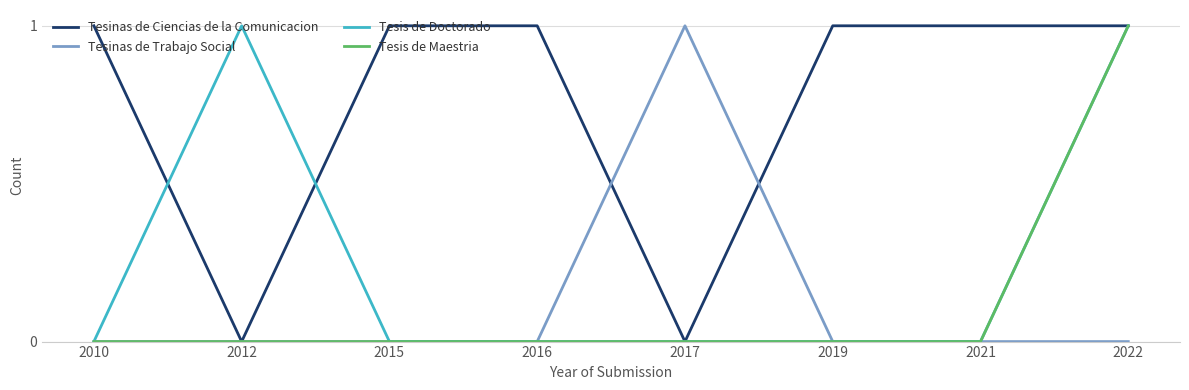

Which series has the largest total across all categories?

Tesinas de Ciencias de la Comunicacion